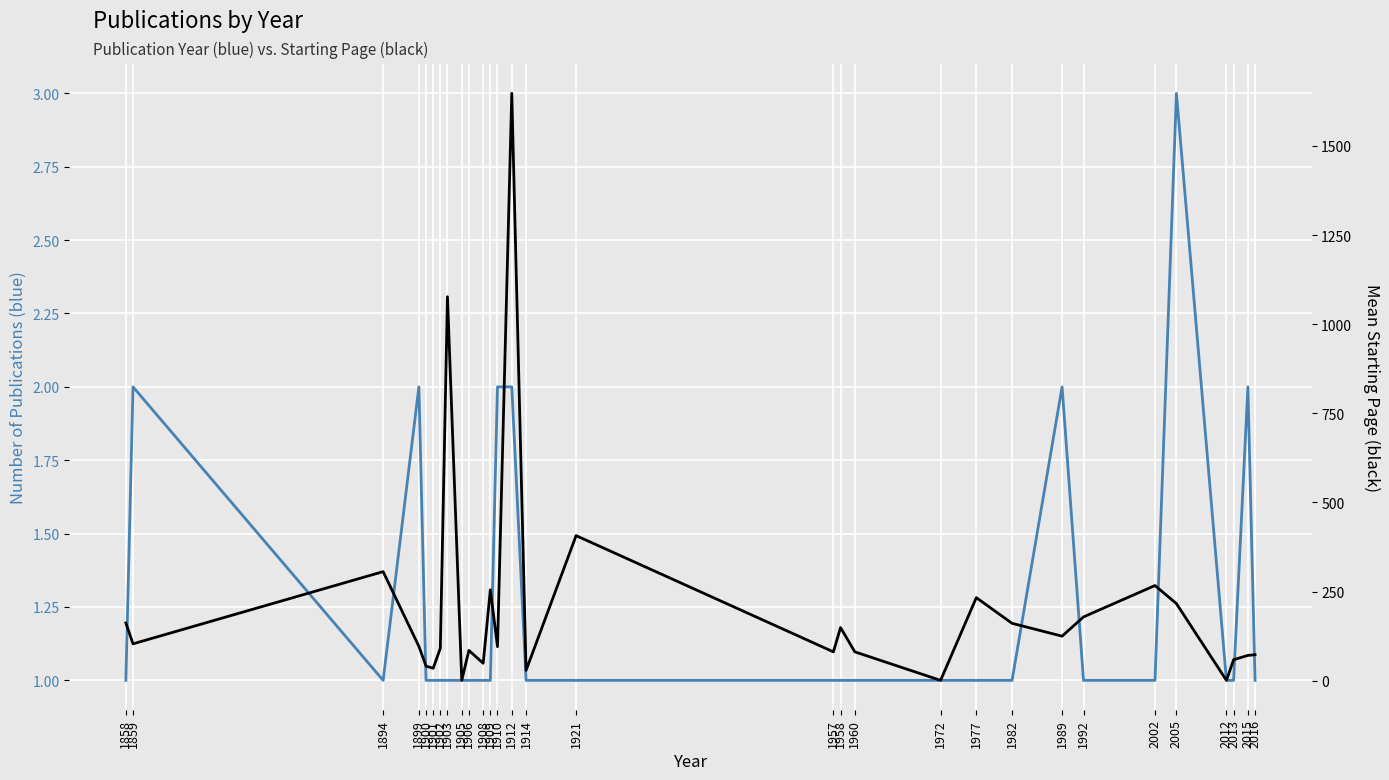

True or false: Mean starting page and Publication count intersect in this chart.

False